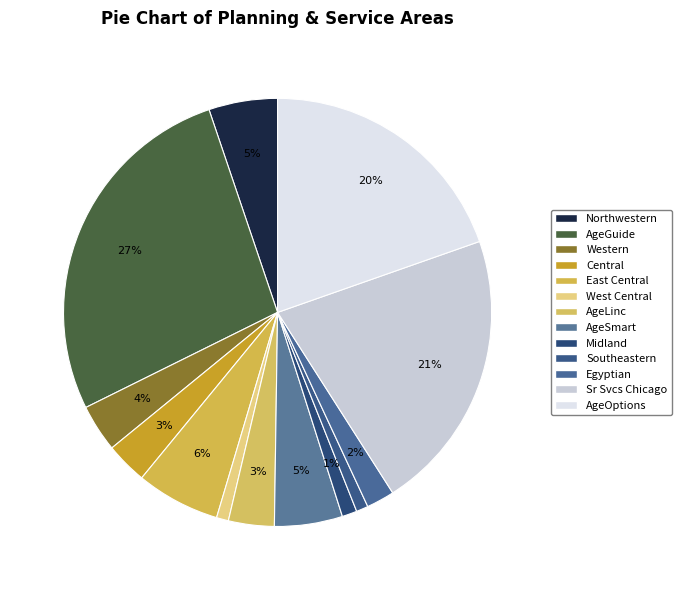

How many segments does this pie chart have?

13